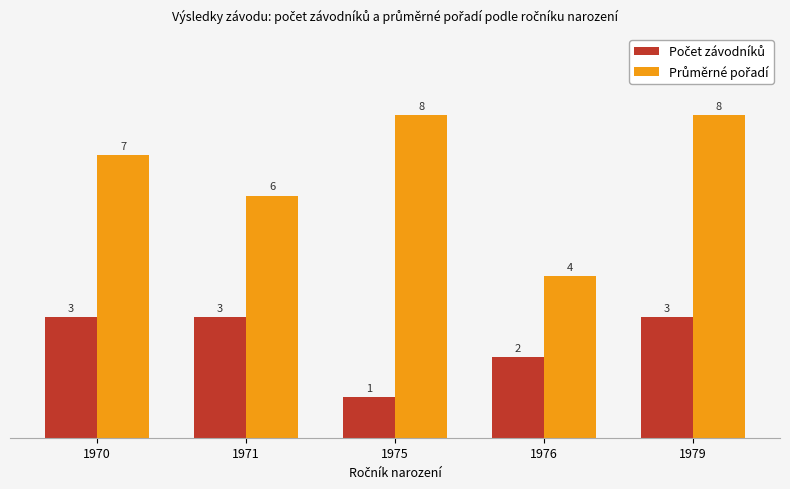

What is the total value across all series at 1970?

10